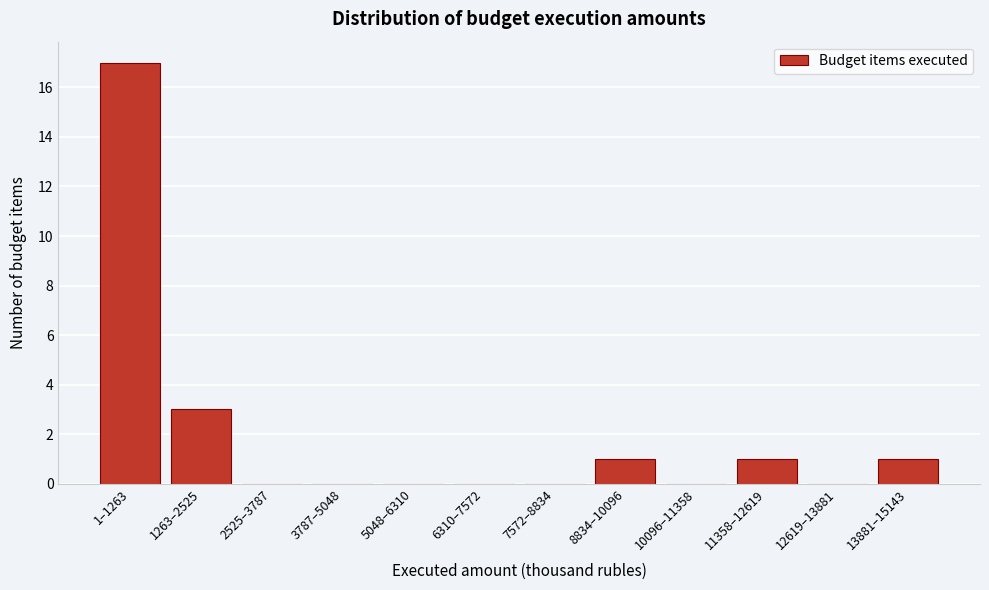

Reading right to left, extract all data points from this chart.

13881–15143=1	12619–13881=0	11358–12619=1	10096–11358=0	8834–10096=1	7572–8834=0	6310–7572=0	5048–6310=0	3787–5048=0	2525–3787=0	1263–2525=3	1–1263=17